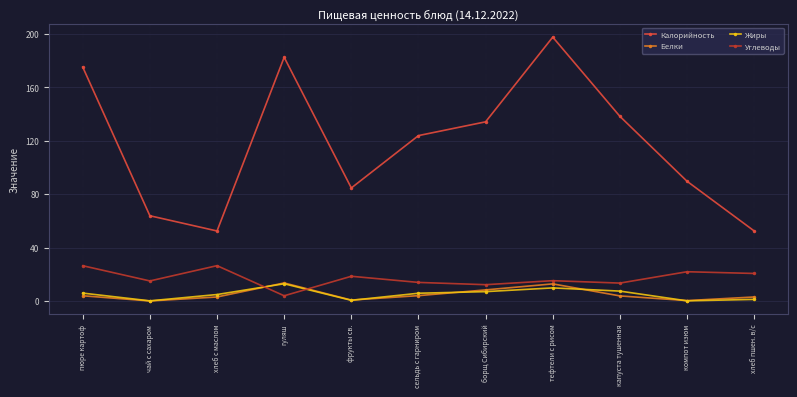

Count the number of categories in the chart.

11